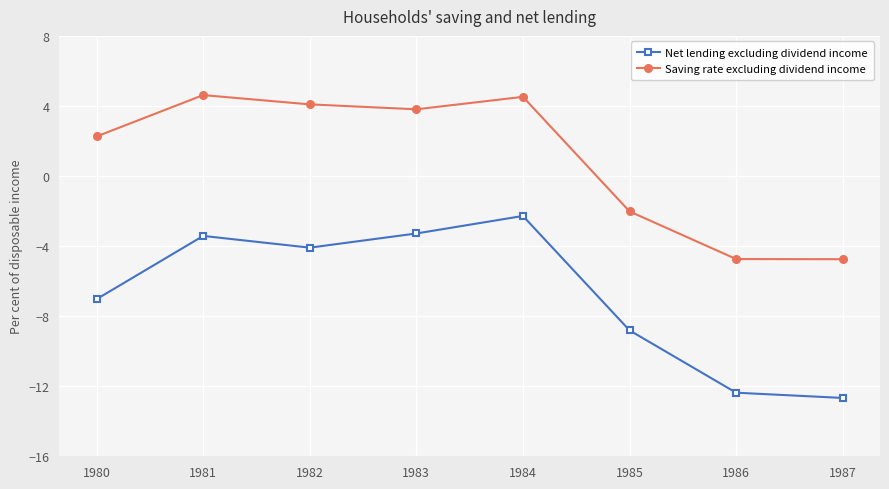

True or false: Net lending excluding dividend income and Saving rate excluding dividend income cross at least once.

False